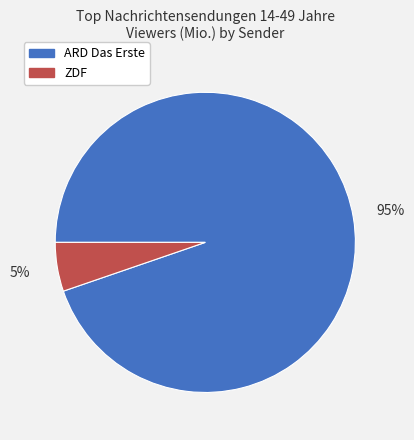

True or false: ZDF accounts for 5% of the total.

True